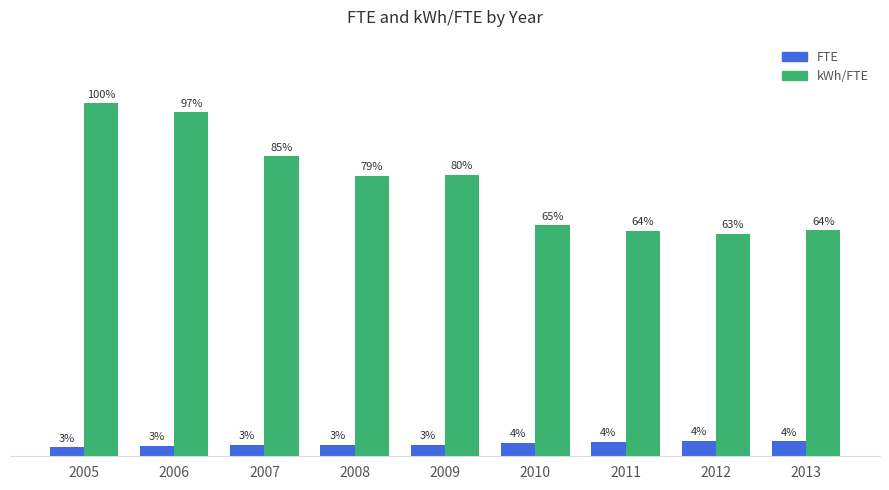

Rank the series at 2010 from highest to lowest value.

kWh/FTE, FTE